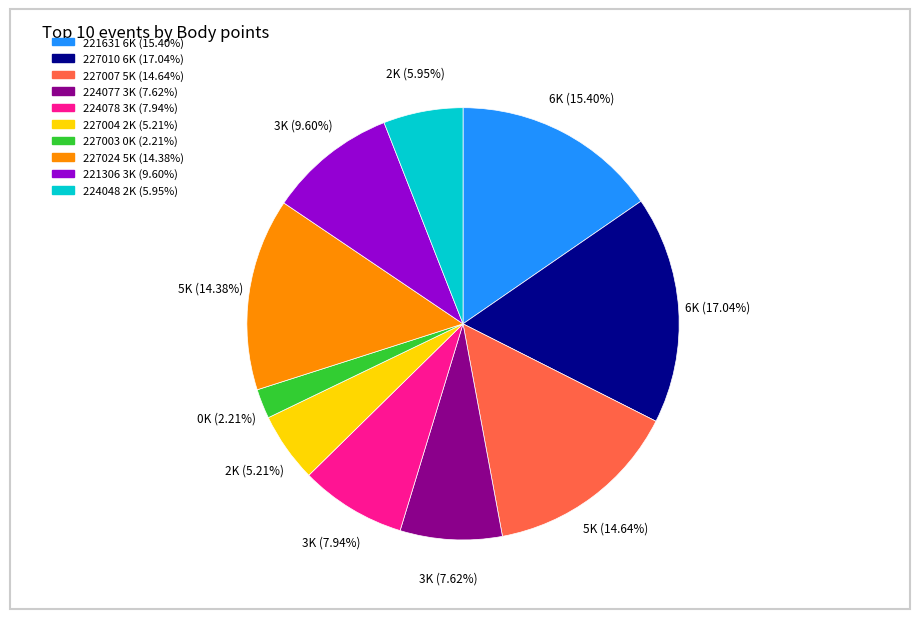

What is the ratio of the value at 227007 to the value at 224077?

1.9